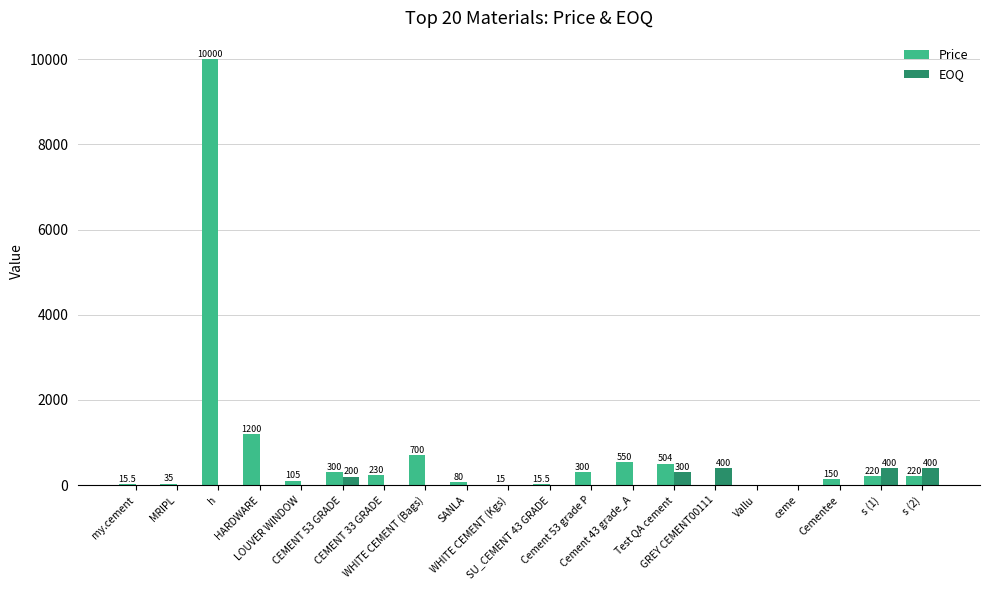

What is the sum of the Price values at CEMENT 33 GRADE and CEMENT 53 GRADE?

530.0